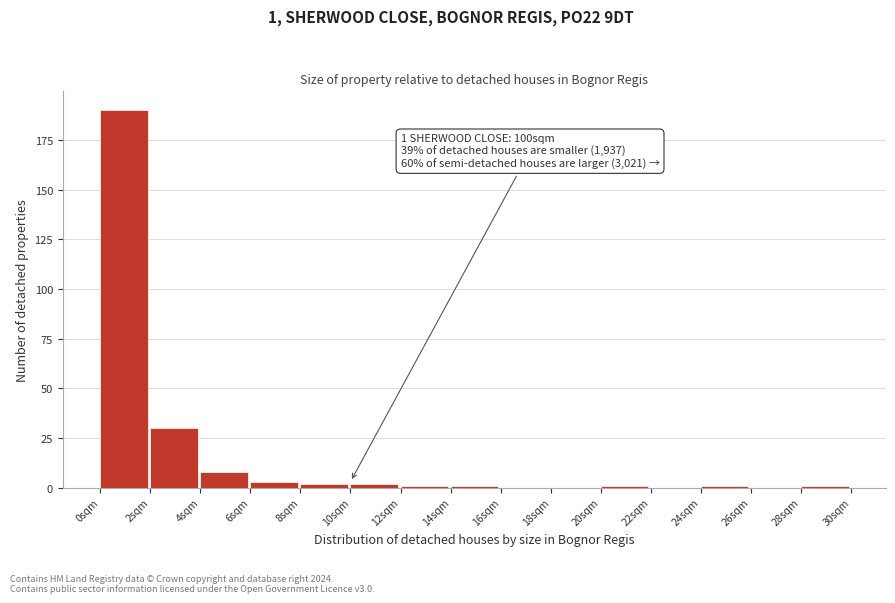

Over which range of the x-axis is the bar tallest?

0 to 2